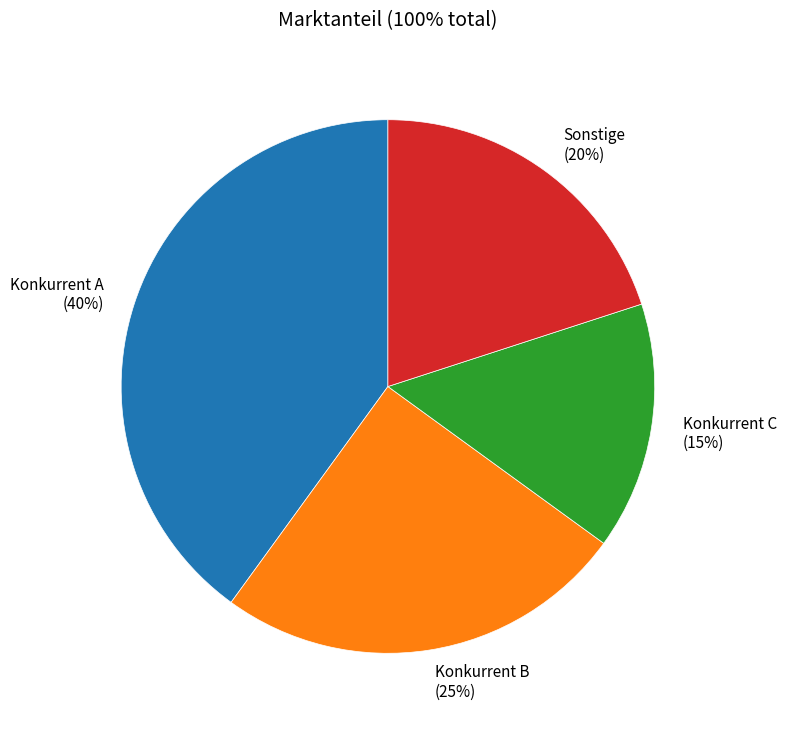

Which category has the biggest portion of the pie?

Konkurrent A